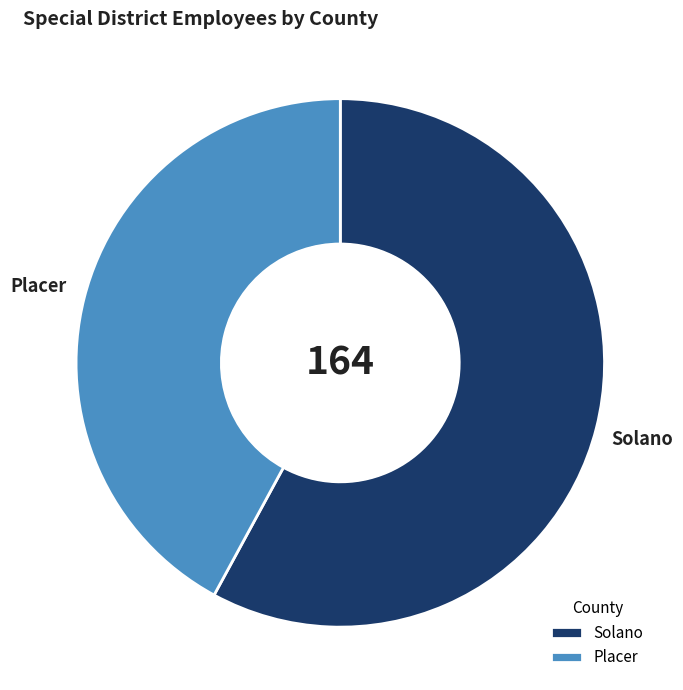

Is there a majority slice in this chart?

Yes